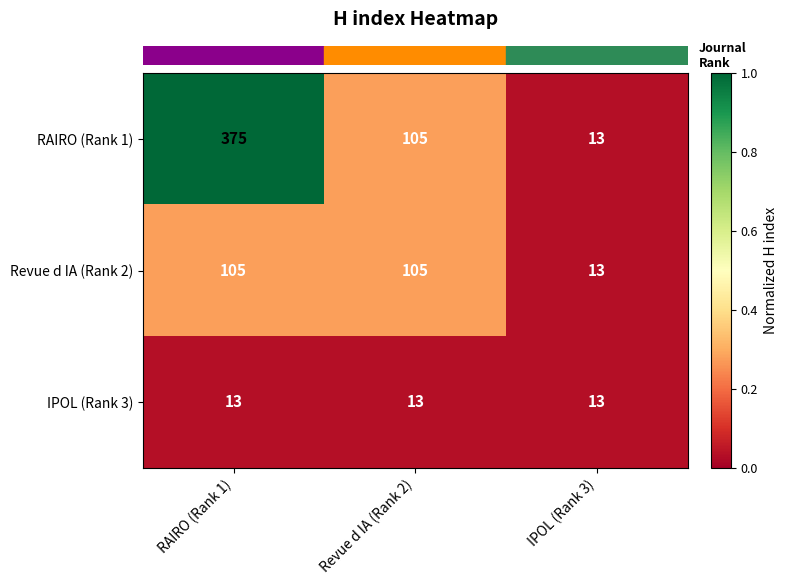

Which series has the largest total across all categories?

RAIRO (Rank 1)